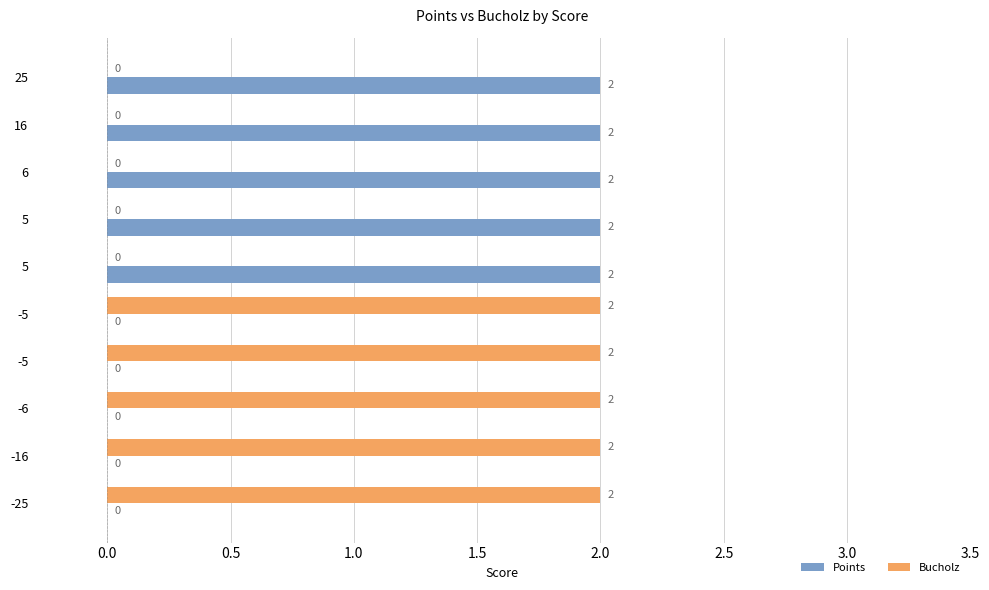

What are all the series names shown in the legend?

Points, Bucholz